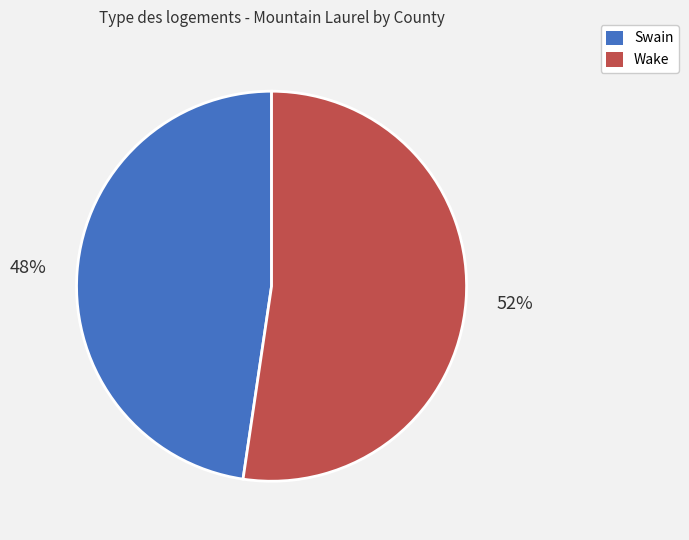

True or false: Swain accounts for 48% of the total.

True